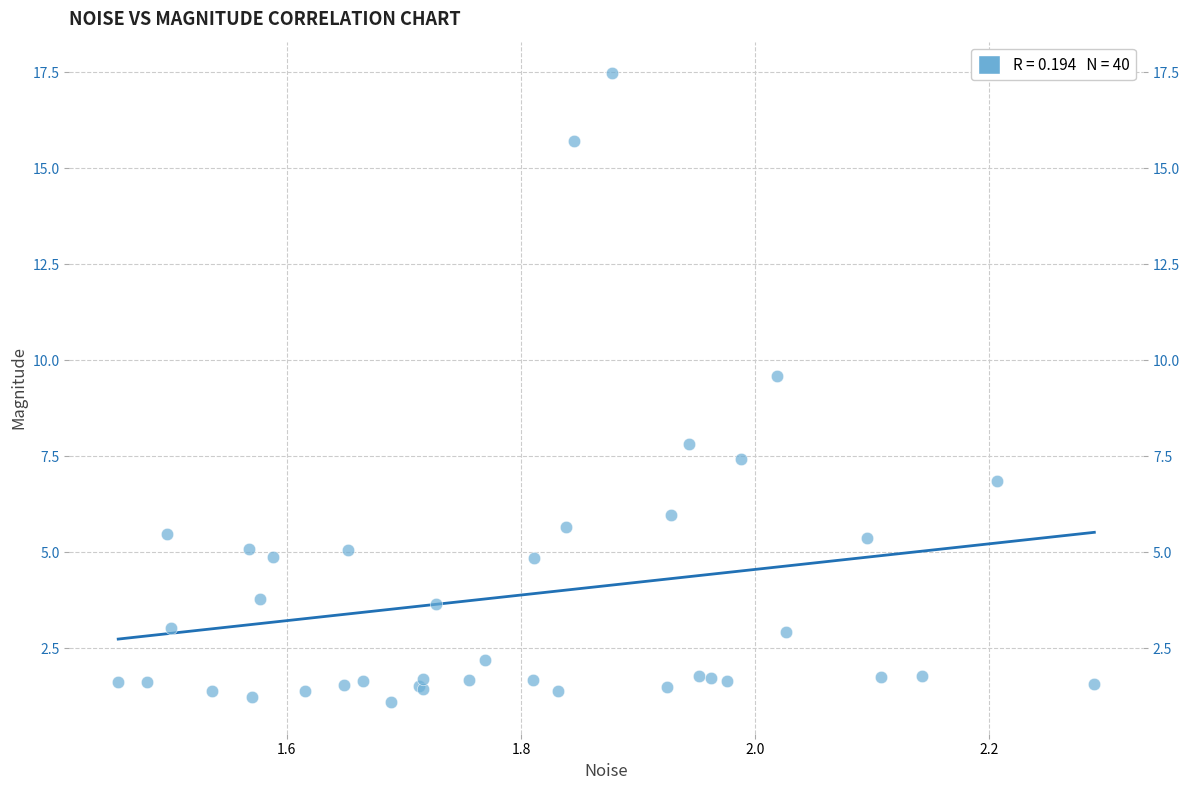

What Y value in the scatter plot is closest to 9?

9.6